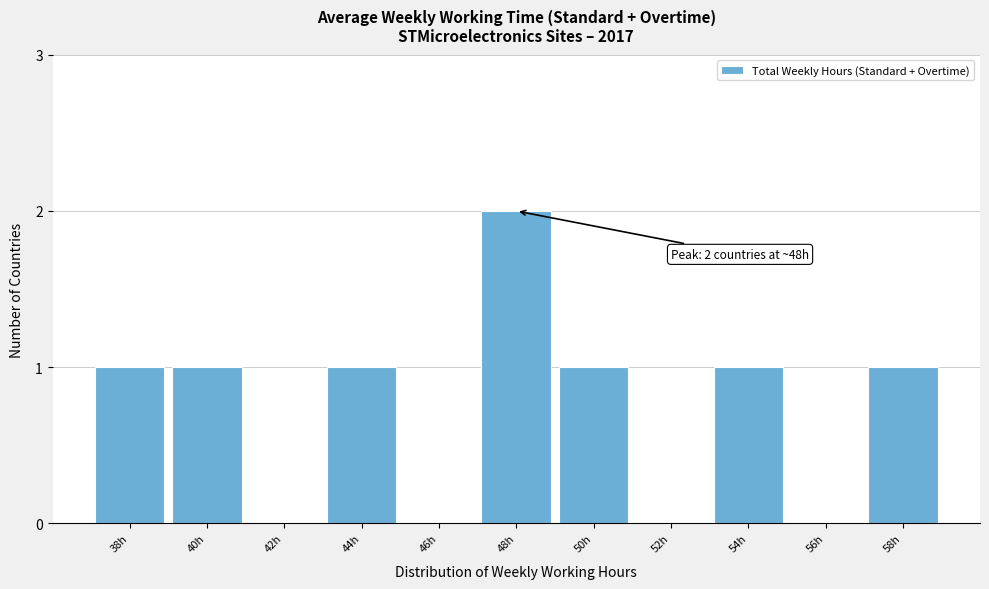

Which label corresponds to the largest value in the chart?

48h